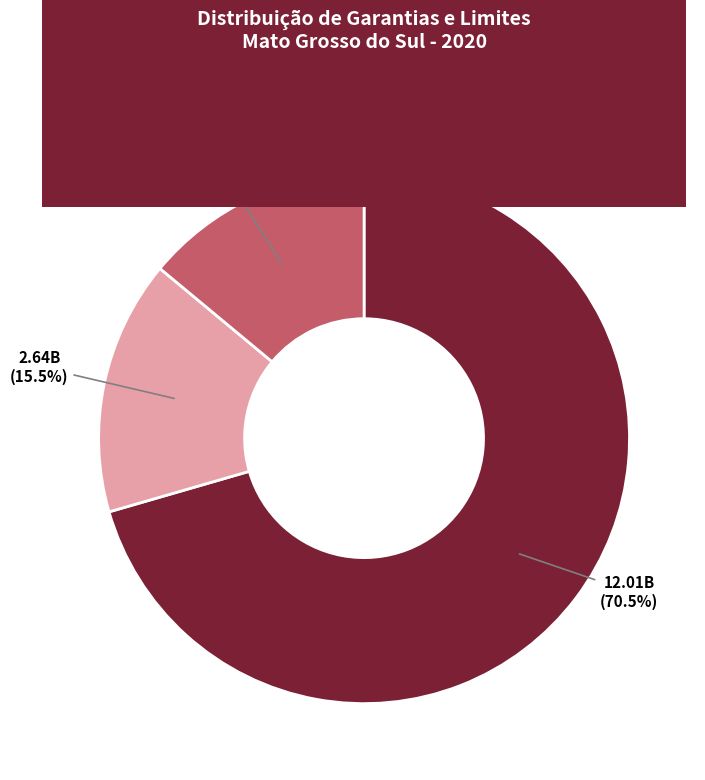

Which slice is the largest?

RECEITA CORRENTE LÍQUIDA - RCL (VI)